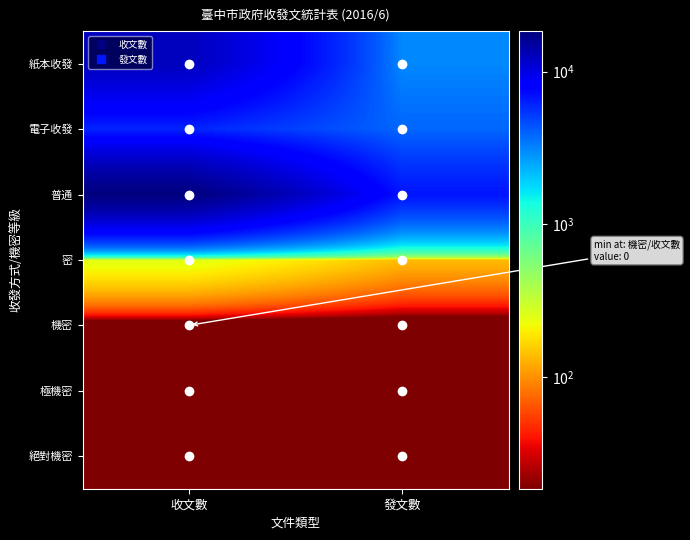

What is the smallest value displayed?

0.5